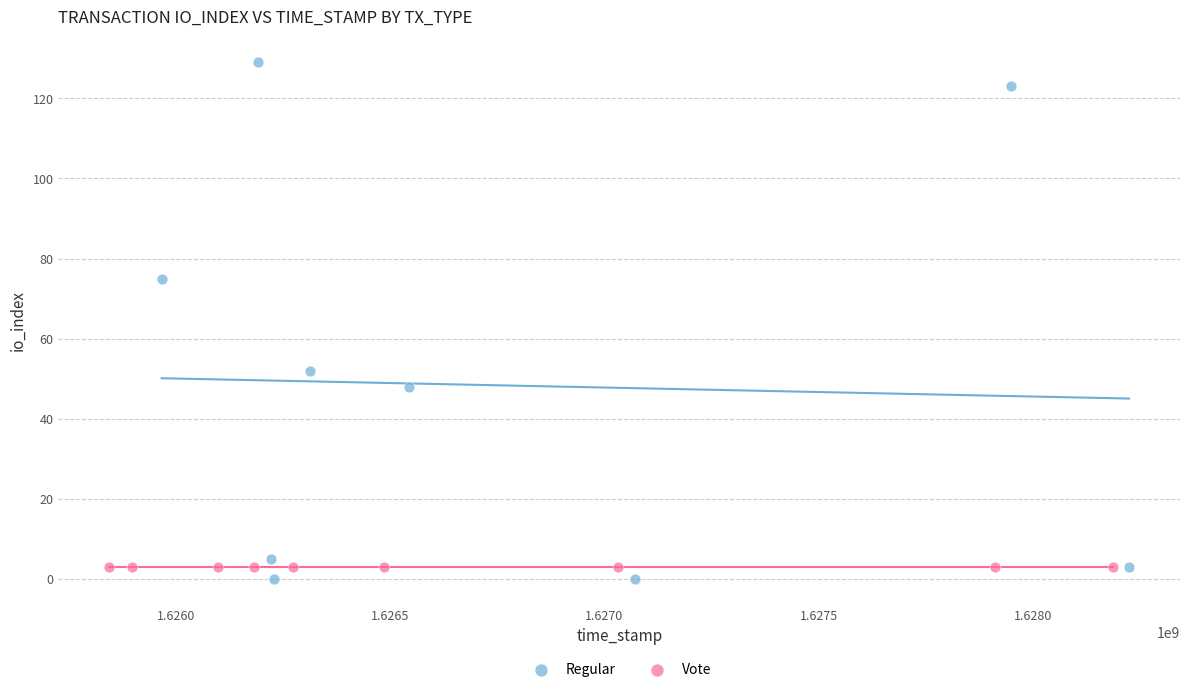

Which series contains the highest Y value?

Regular